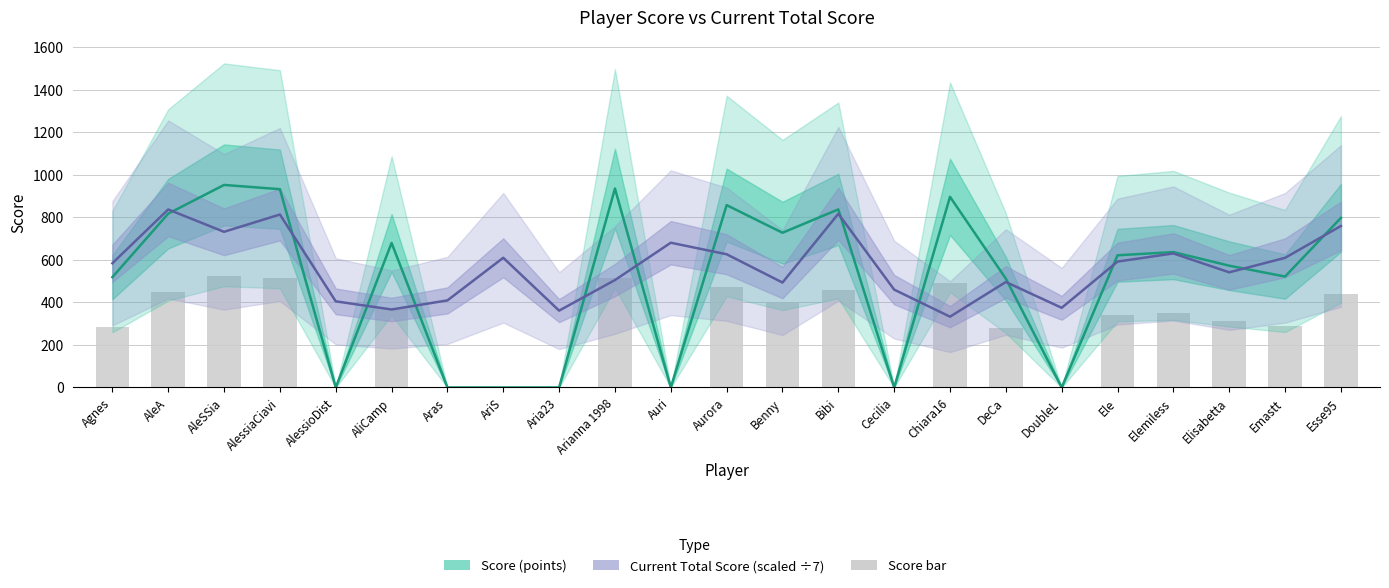

At AlessioDist, list the series in order from smallest to largest.

Score (points), Current Total Score (scaled ÷7)